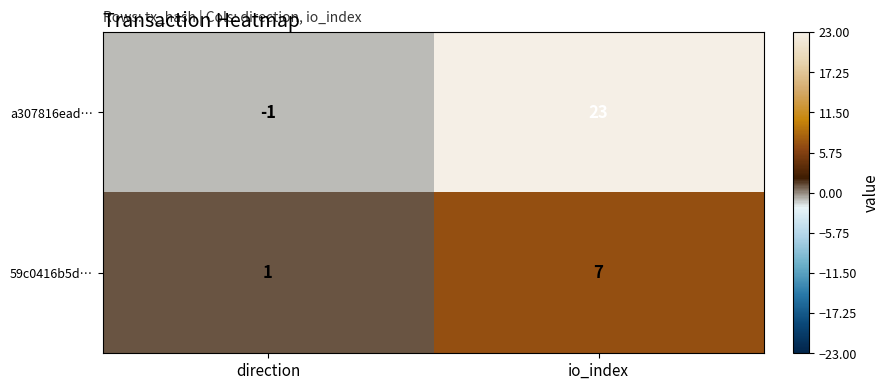

What is the difference between the maximum and minimum values in the a307816ead… series?

24